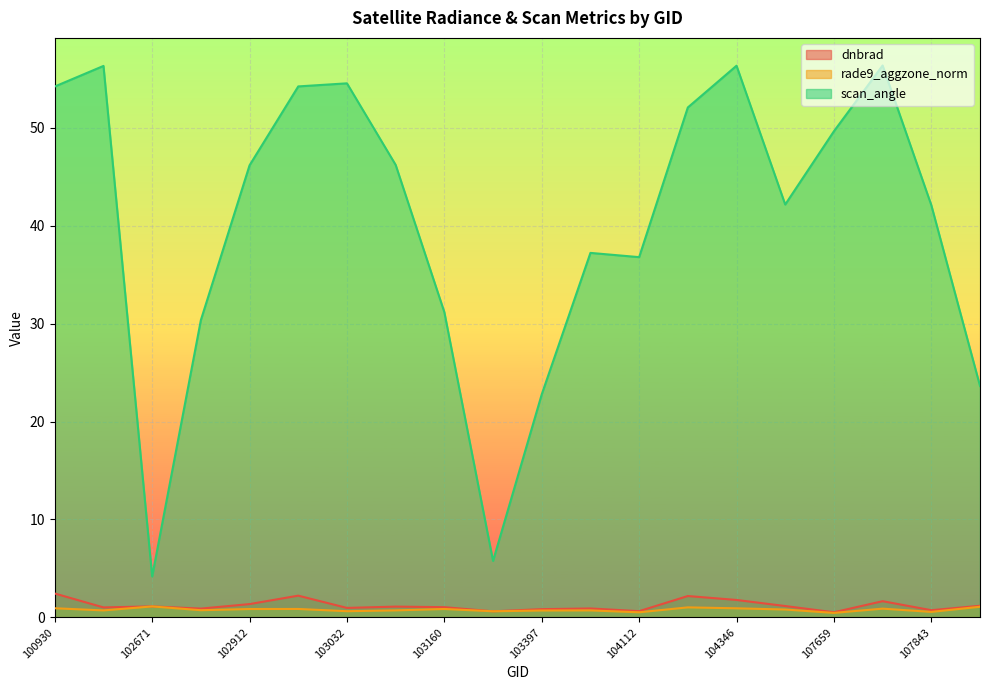

What is the difference between the dnbrad values at 102671 and 103160?

0.1